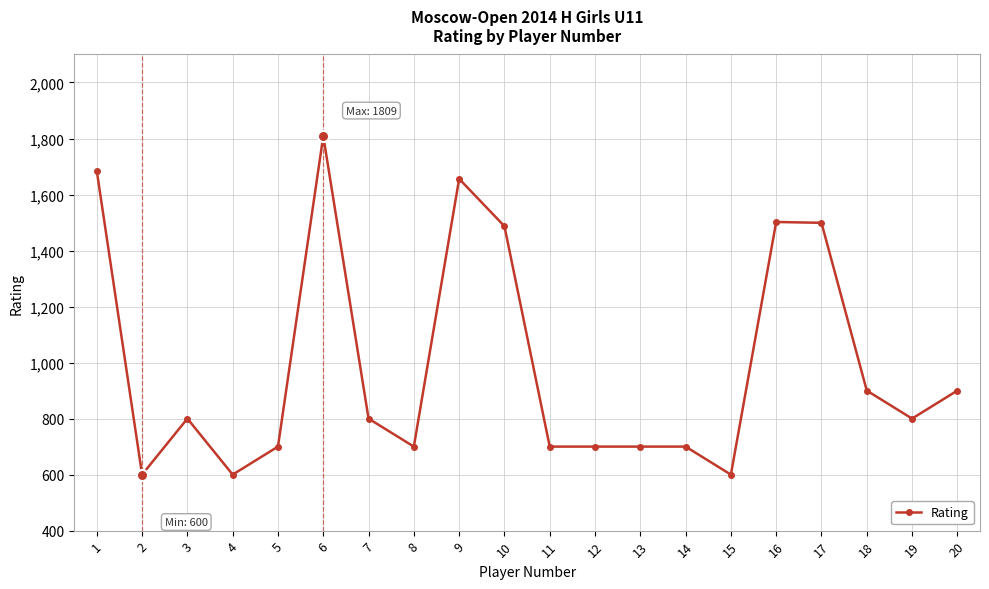

What is the maximum value shown in the chart?

1809